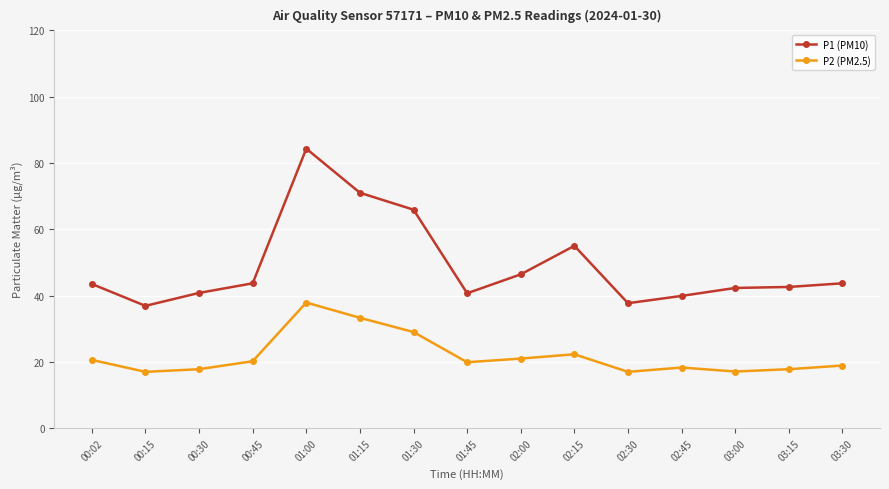

Where does the P1 (PM10) series first go above 43?

00:02